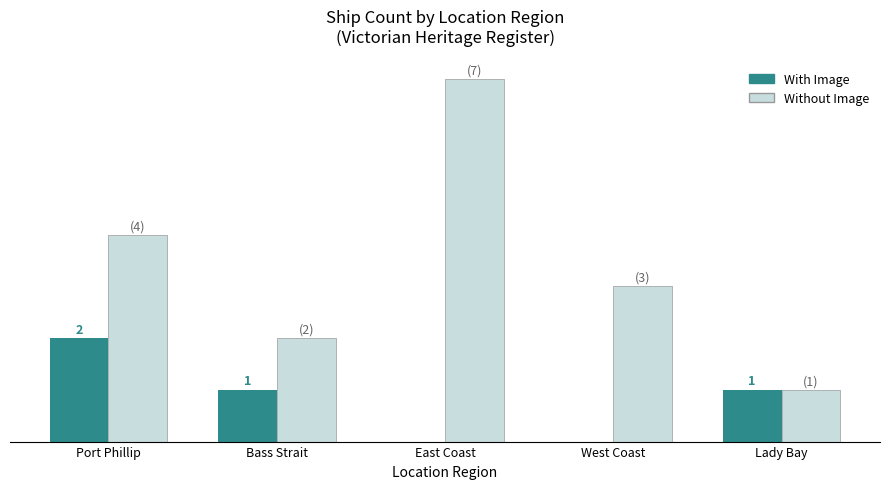

Is it true that Without Image equals 1 at Lady Bay?

True